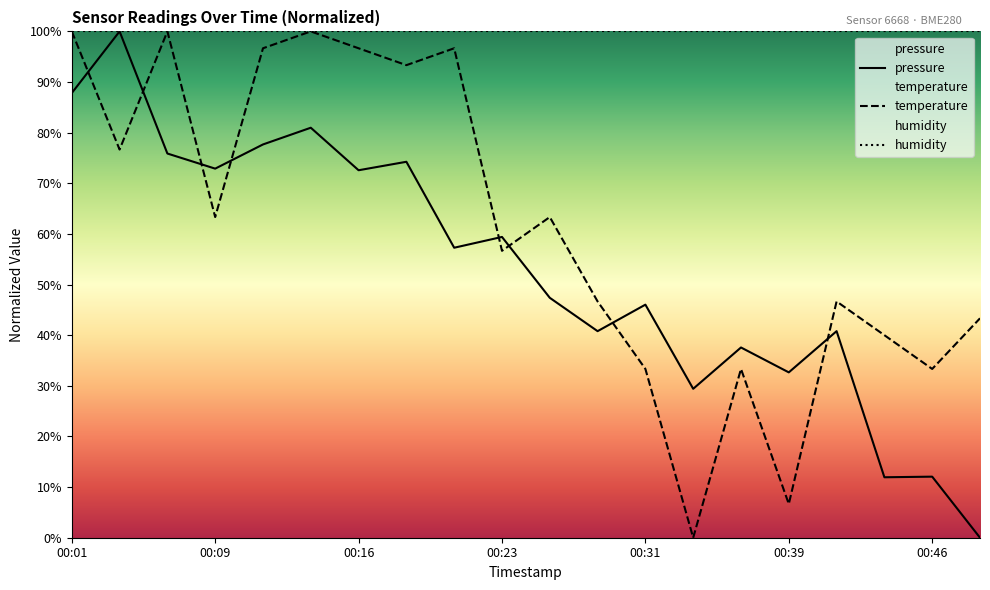

Where does the temperature series first go above 63?

00:01